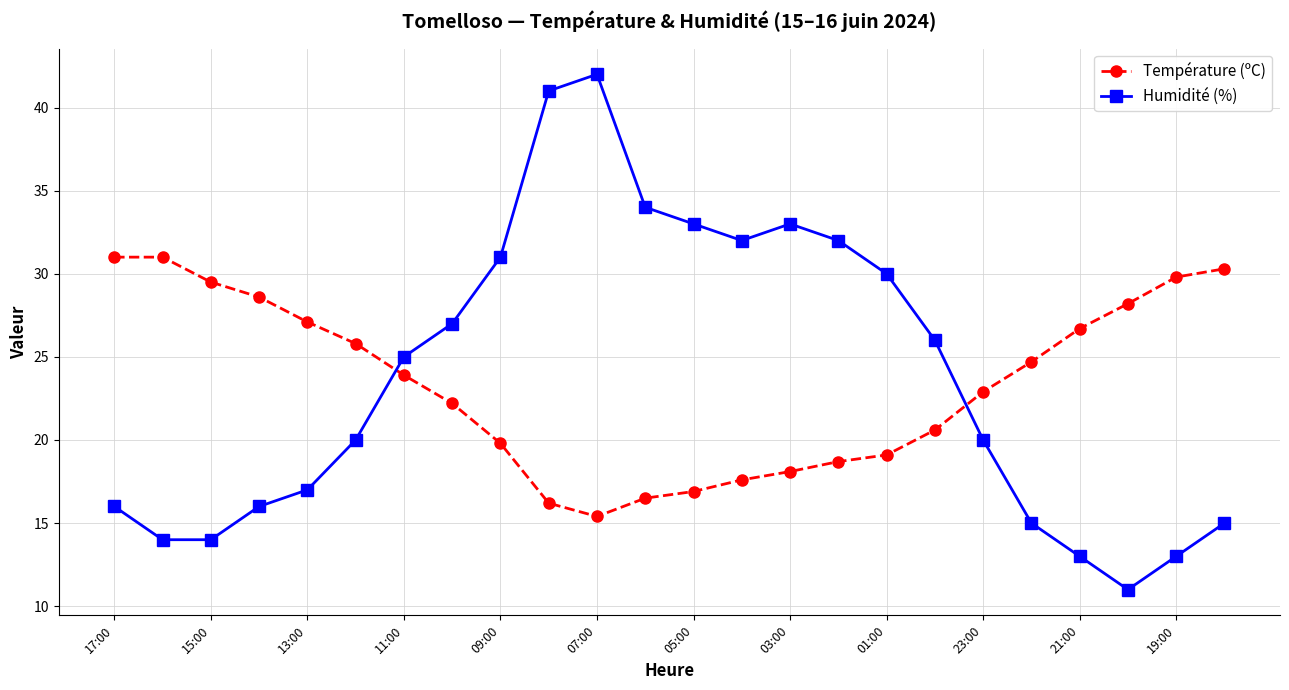

What is the highest value of the Température (ºC) series?

31.0